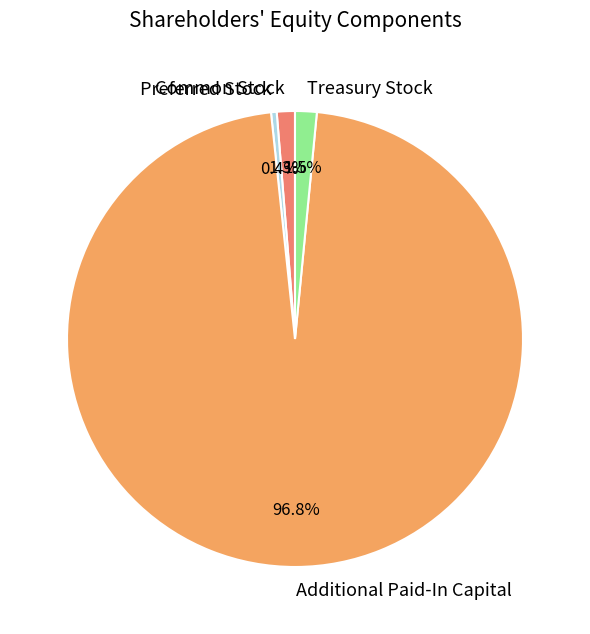

Which has a higher value, Treasury Stock or Preferred Stock?

Treasury Stock